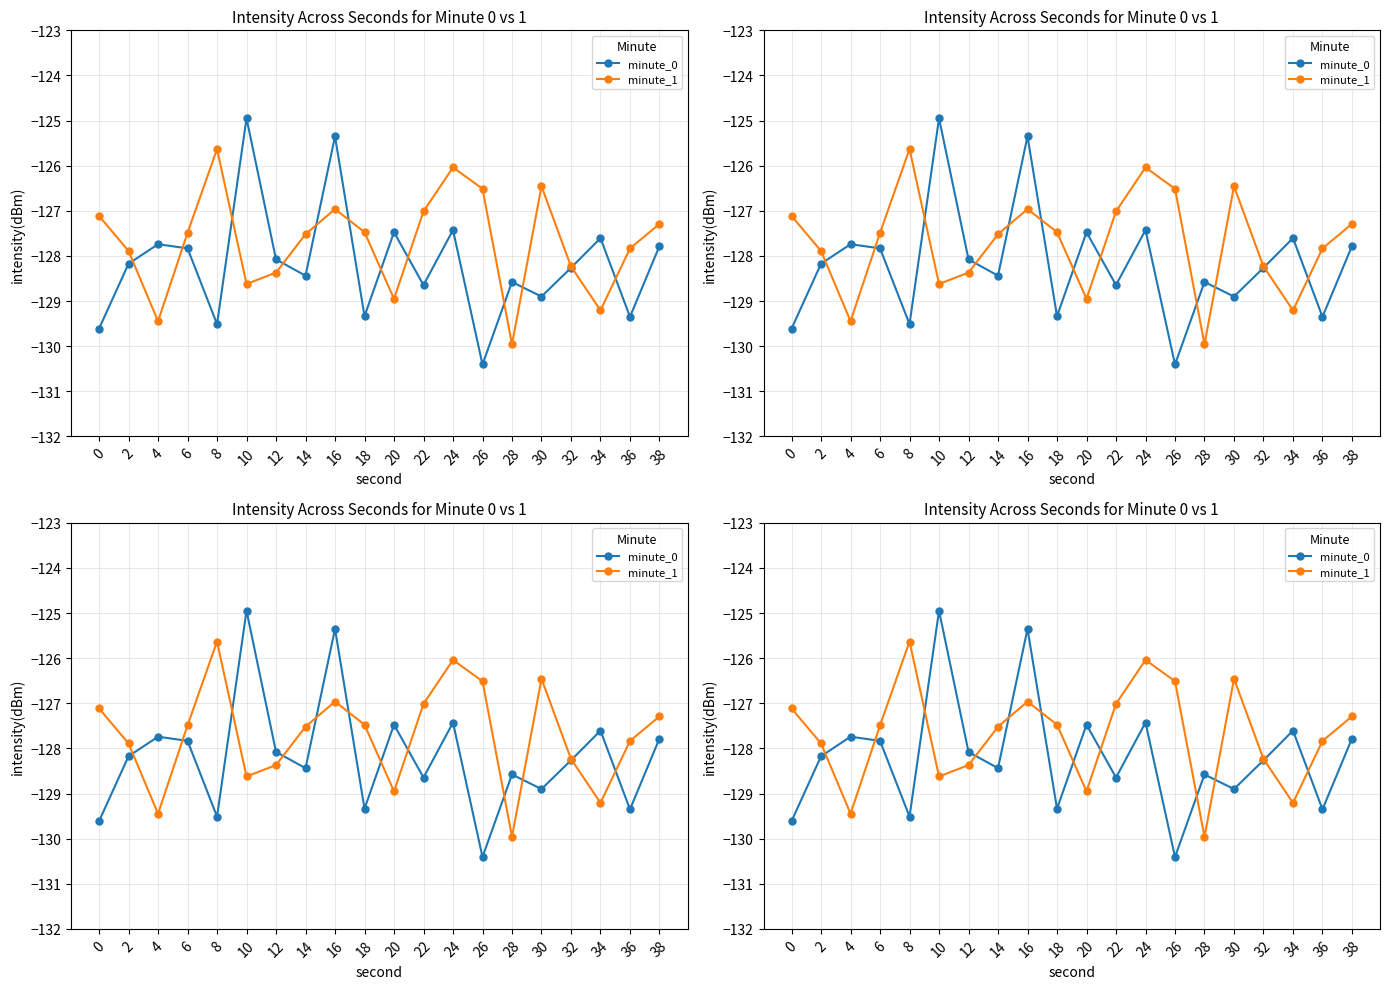

Which series has the largest range (max minus min)?

minute_0